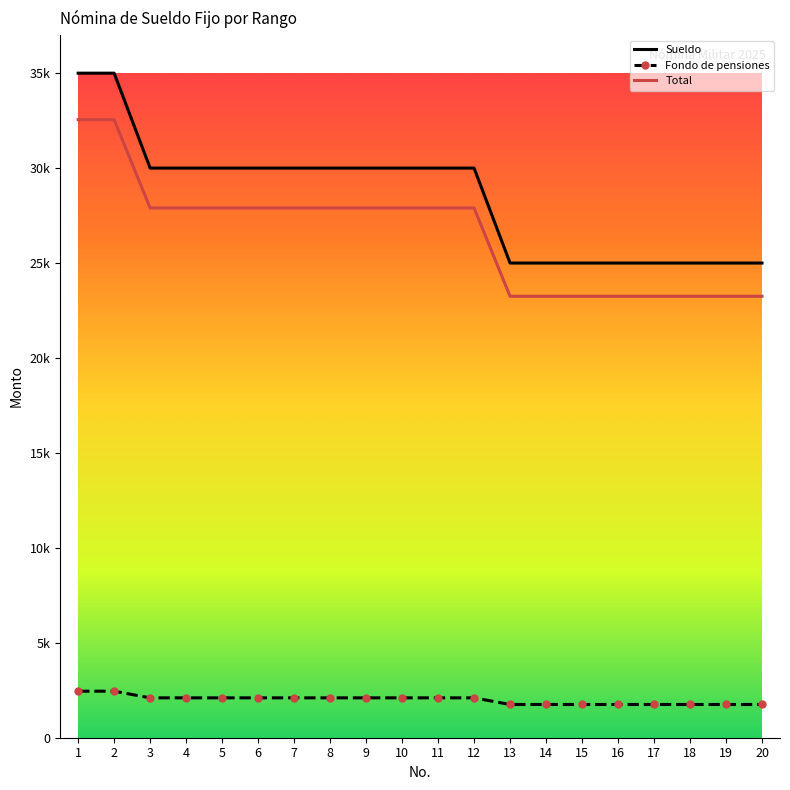

What is the spread (max minus min) of values at 3?

27900